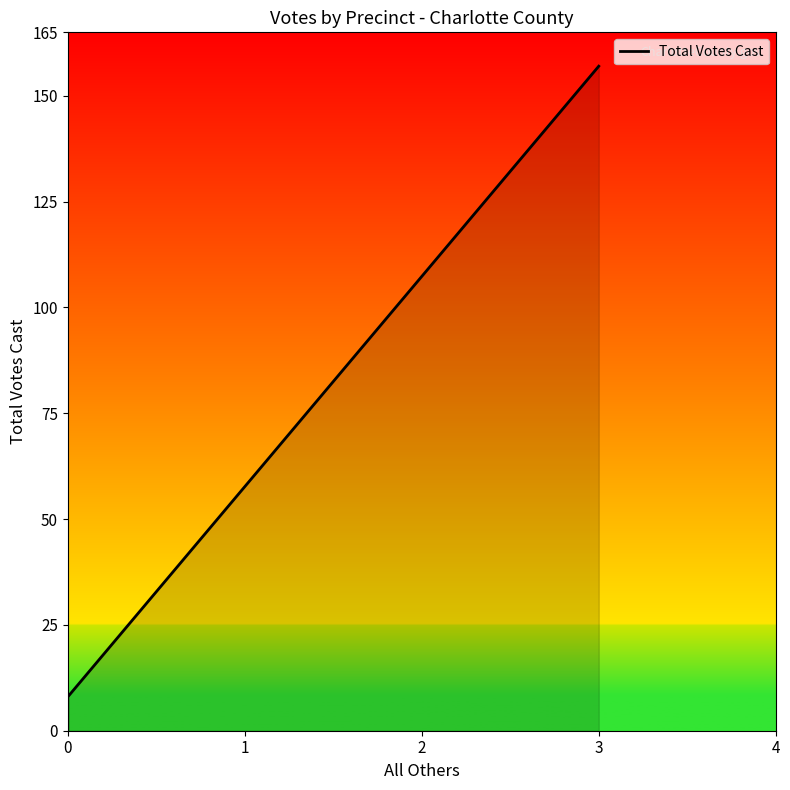

Where is the data nearest to the value 78?

1